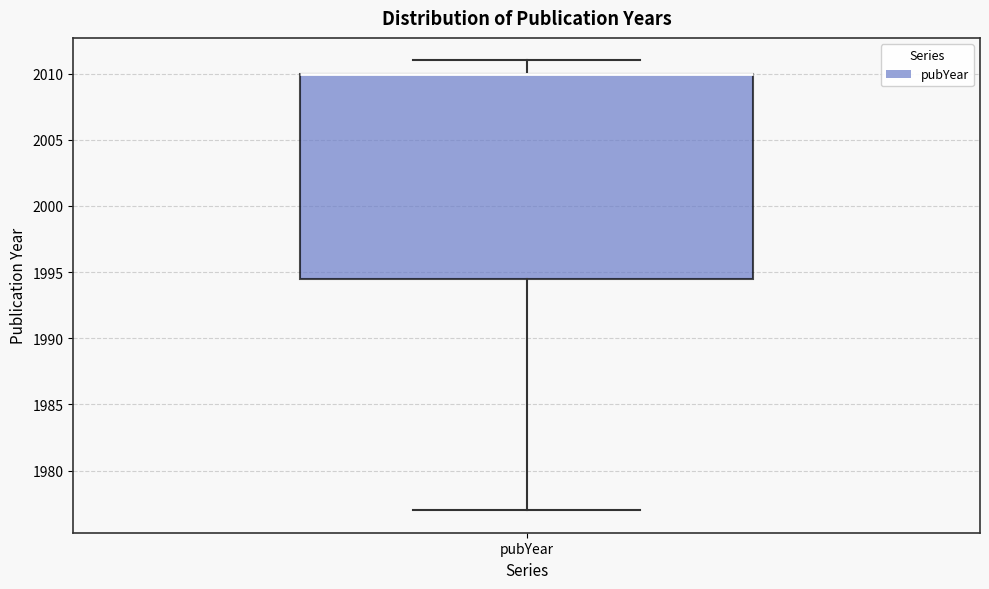

Read this box plot against the y-axis: the position of the median line, the range covered by the box, and the ends of both whiskers. The values are not printed on the chart, so give them approximately, as read against the axis.

median 2010.0 (drawn on the box's upper edge), box 1994.5 to 2010.0, whiskers 1977.0 to 2011.0